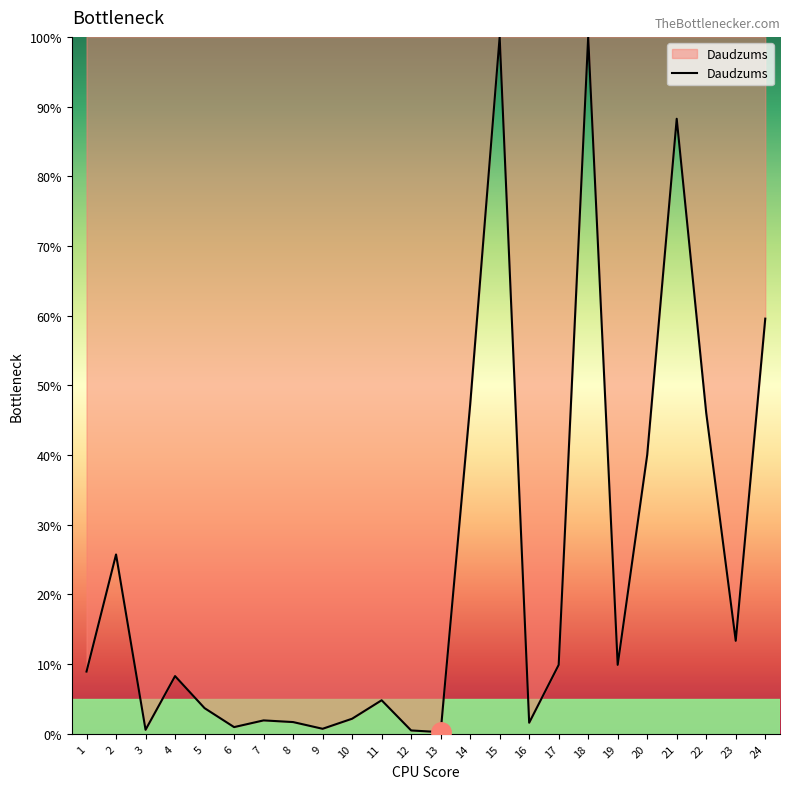

The chart shows a value of 9.9 at 19. True or false?

True